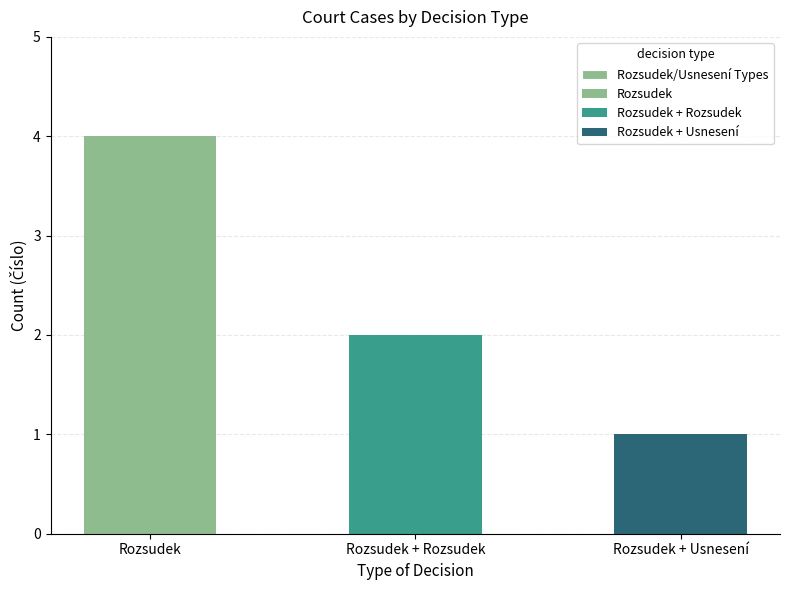

Rank the categories by value from lowest to highest.

Rozsudek + Usnesení, Rozsudek + Rozsudek, Rozsudek